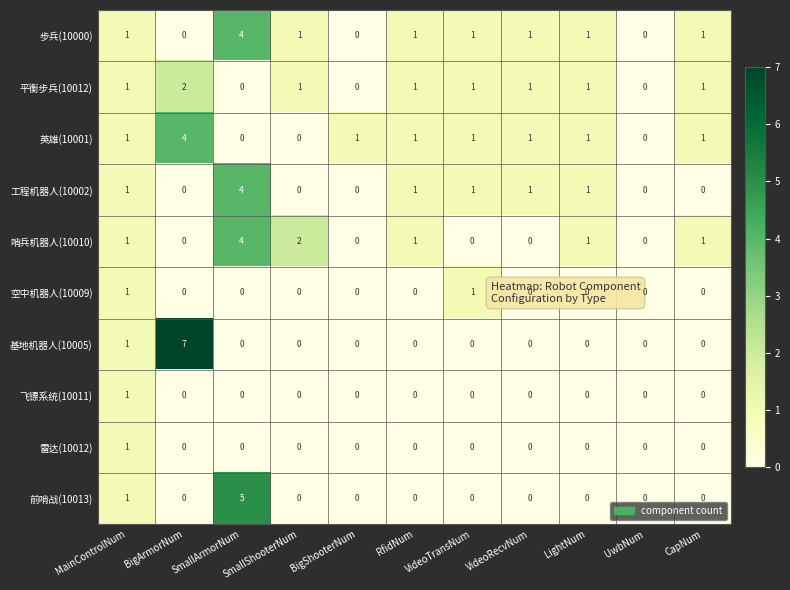

At which category is the sum across all series the highest?

SmallArmorNum